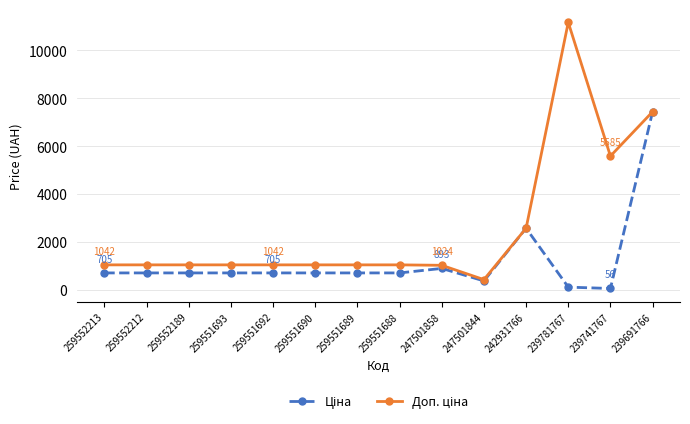

What is the total value across all series at 247501858?

1917.0